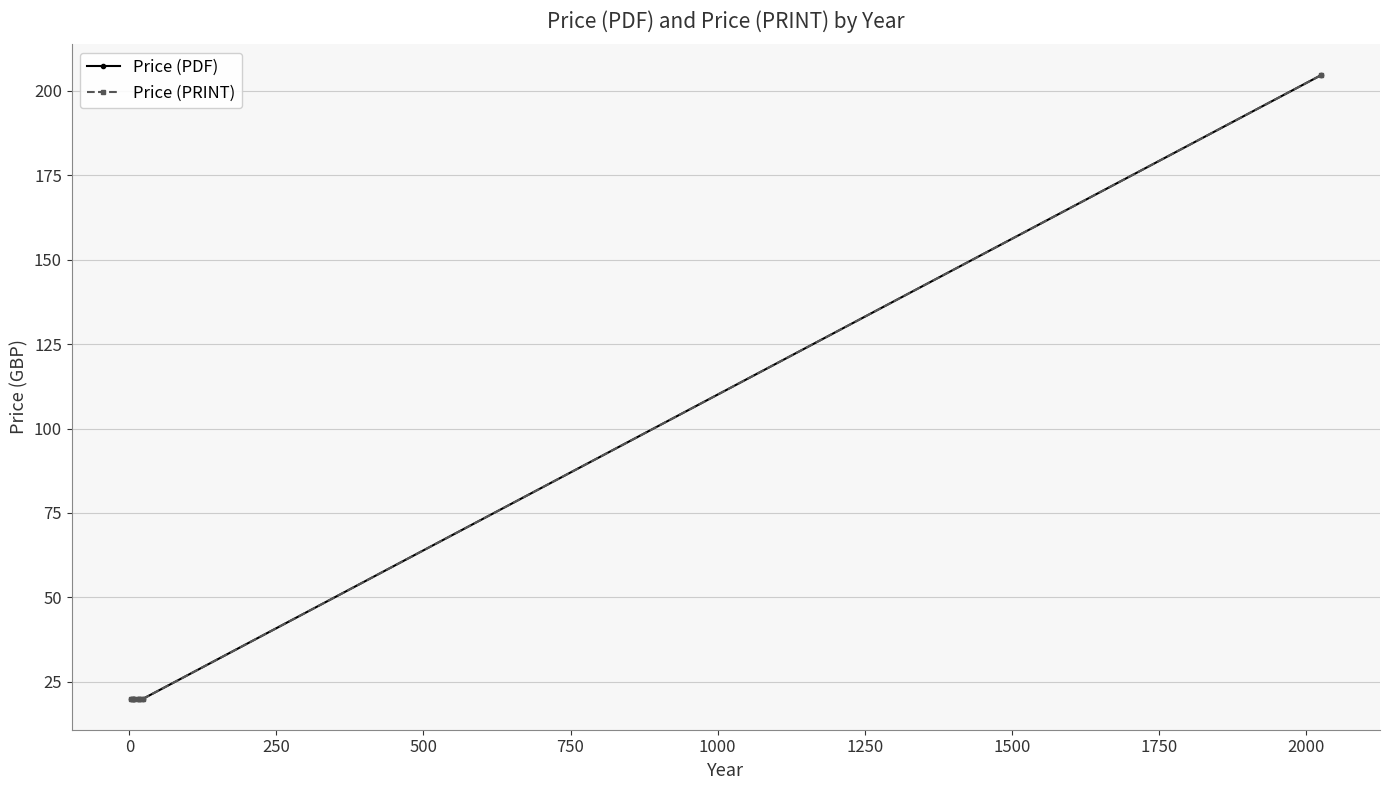

True or false: Price (PDF) and Price (PRINT) cross at least once.

False